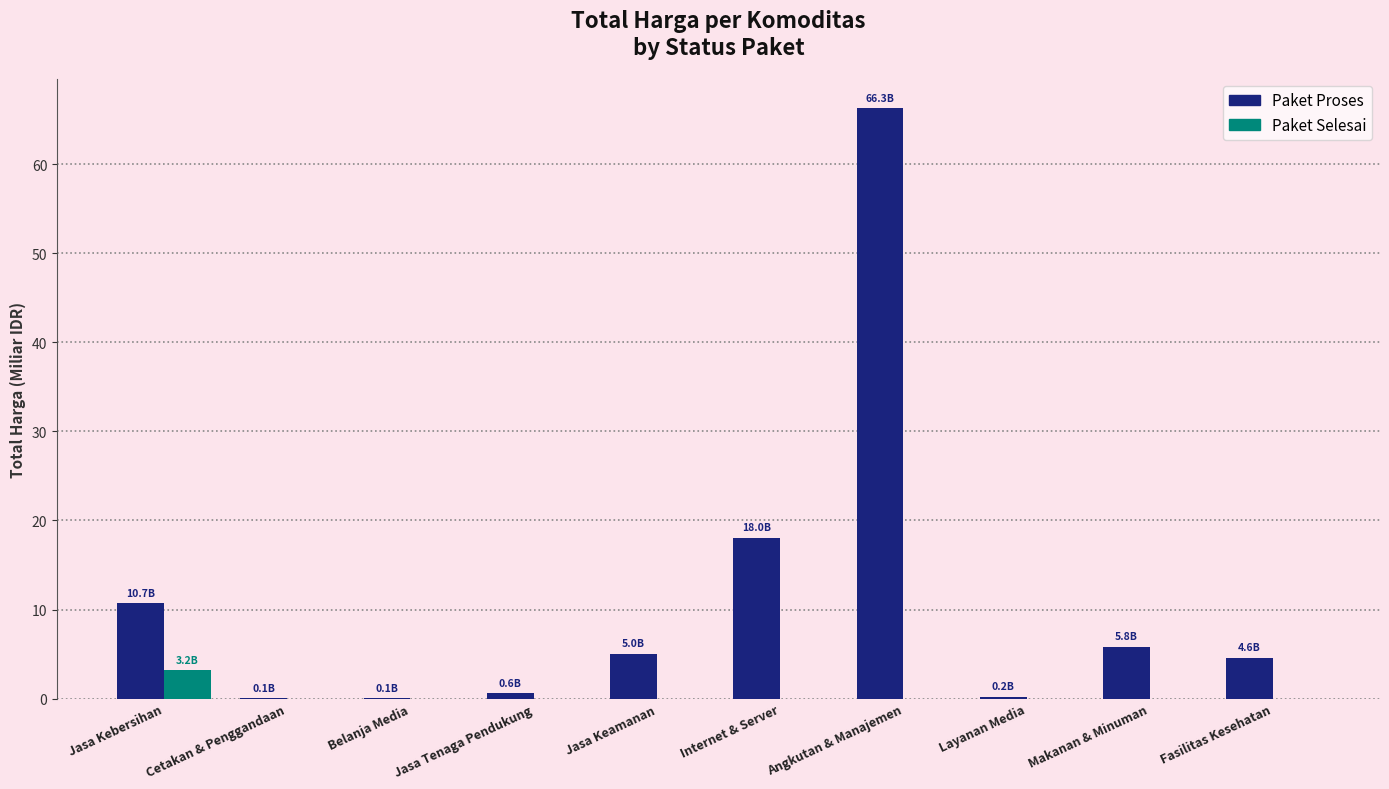

What is the highest value of the Paket Proses series?

66.3